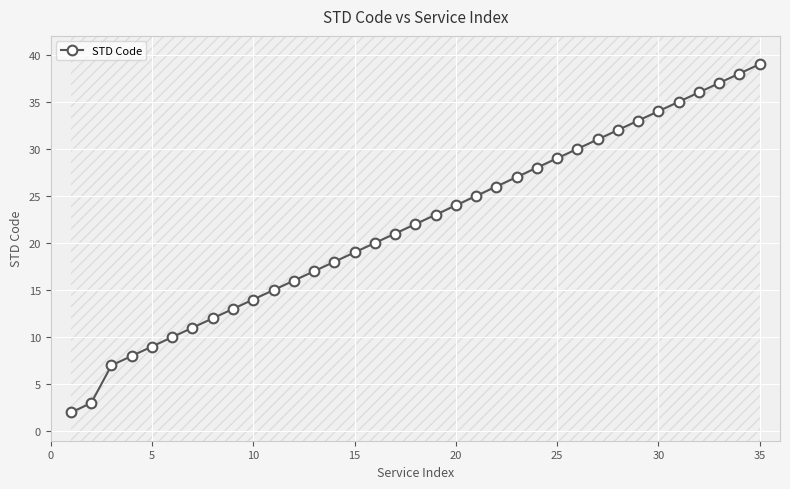

What is the highest value of the STD Code series?

39